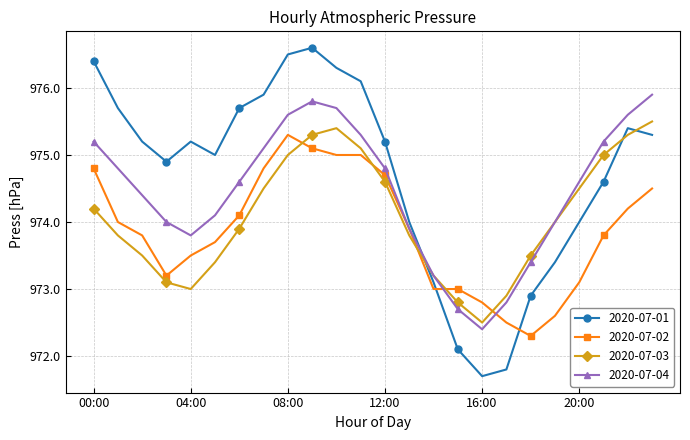

What is the sum of all 2020-07-03 values?

23377.8